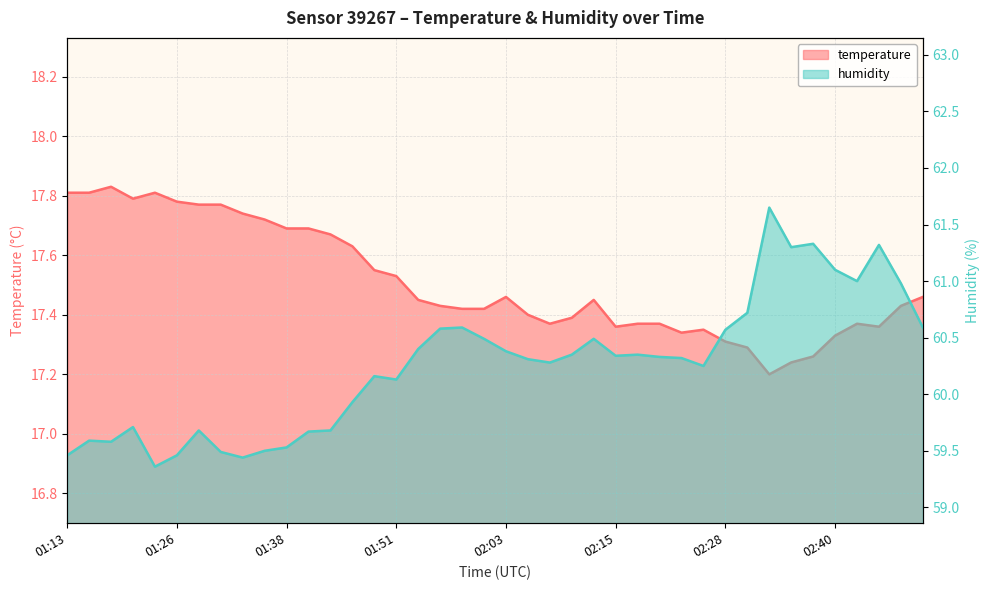

What is the approximate value of humidity at 02:30?

60.7